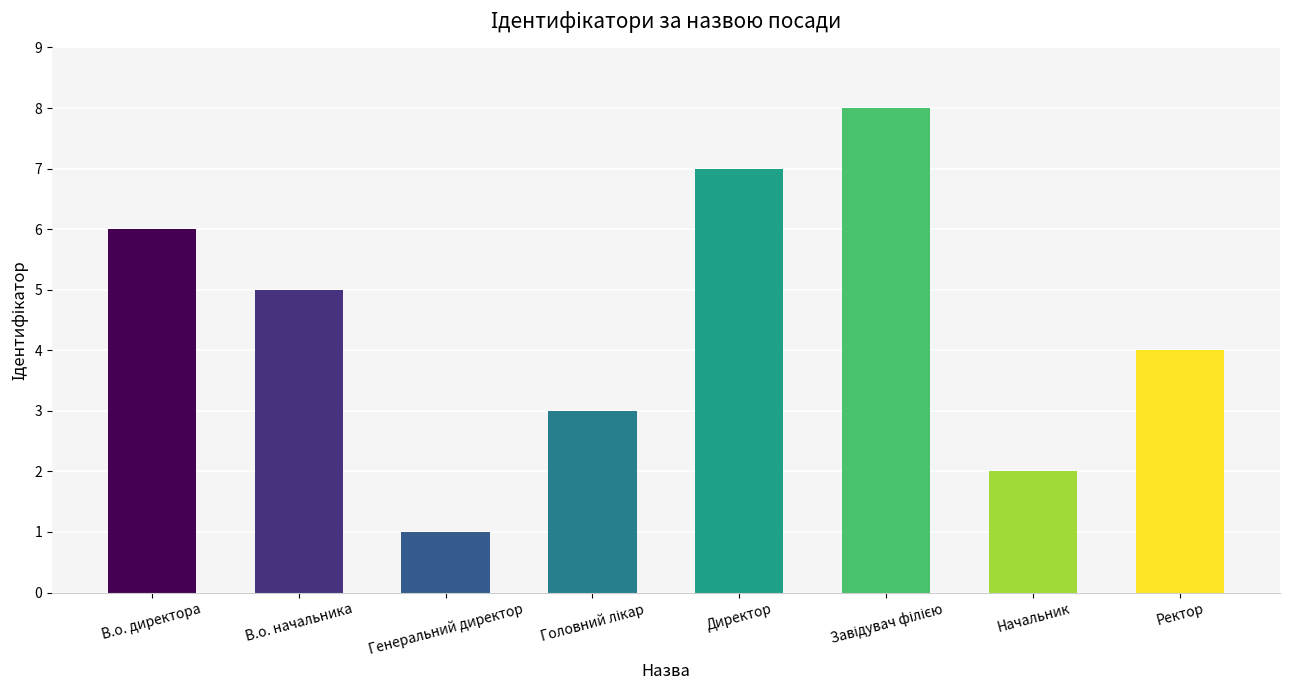

Count the values in the range 3 to 7.

5